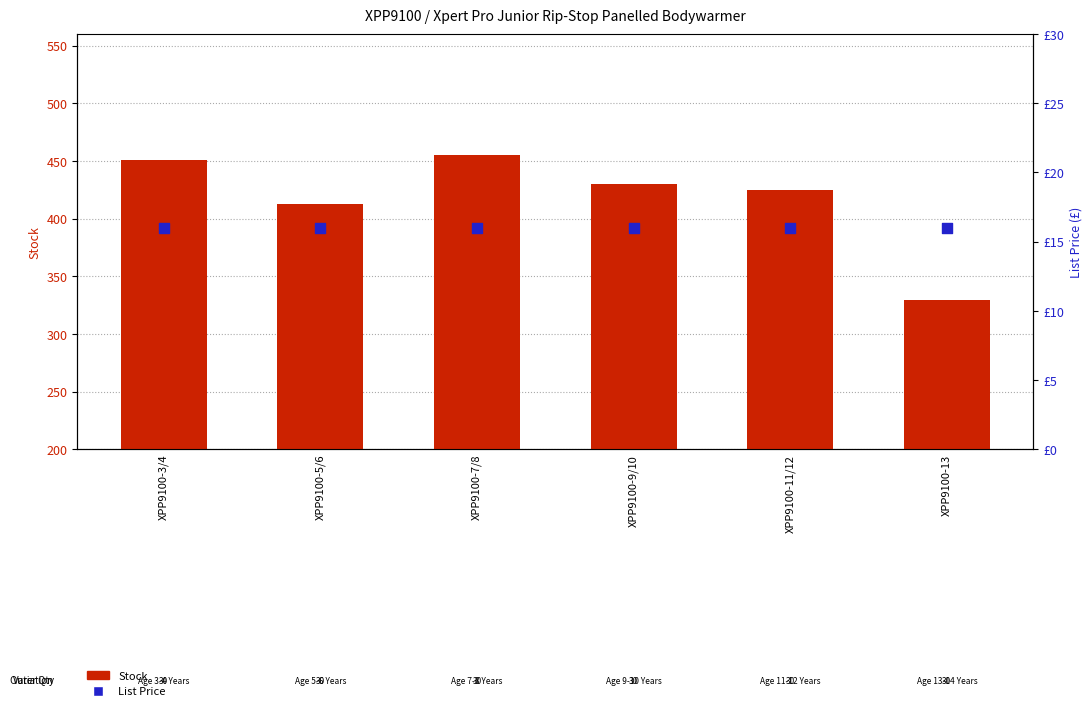

Is the value of Stock at XPP9100-11/12 greater than the value of List Price at XPP9100-11/12?

Yes